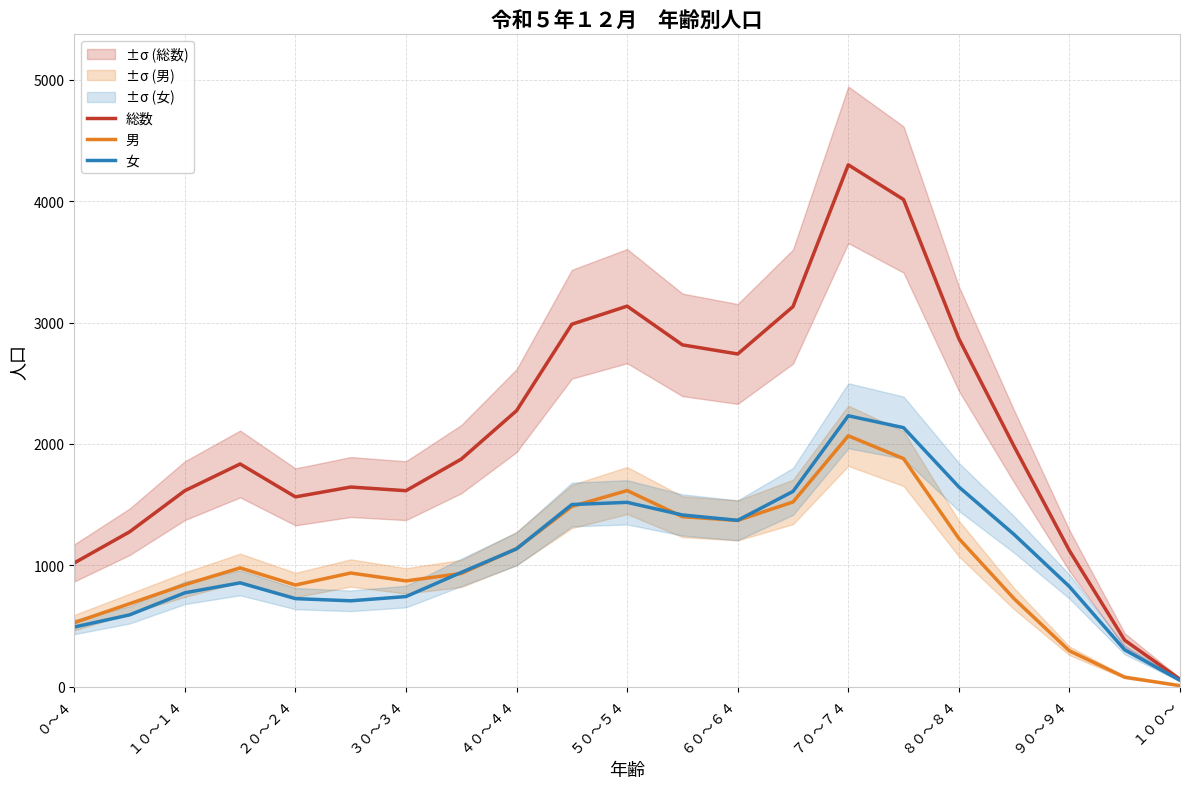

At which label does 総数 reach its peak?

７０～７４